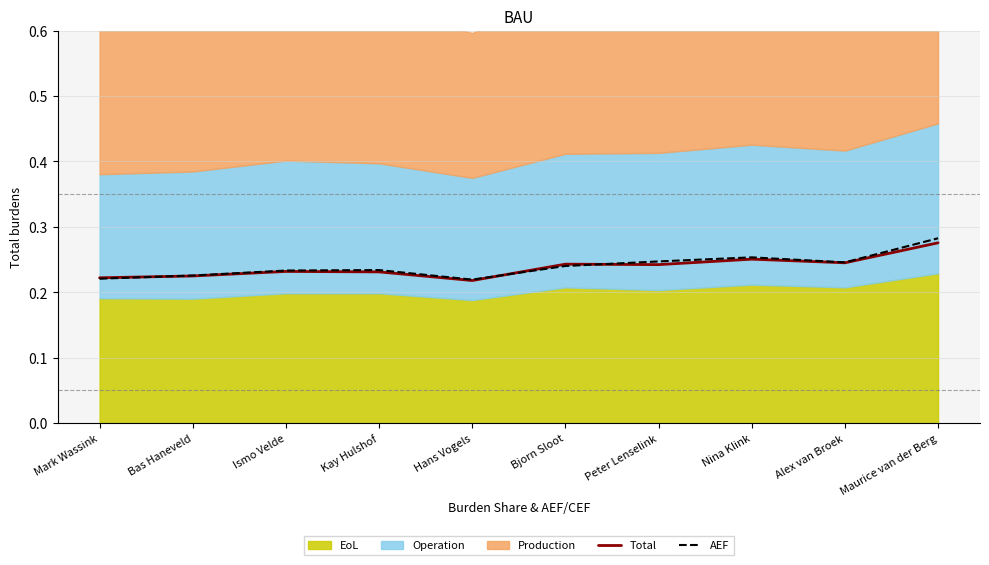

How many times do AEF and Total cross each other?

3